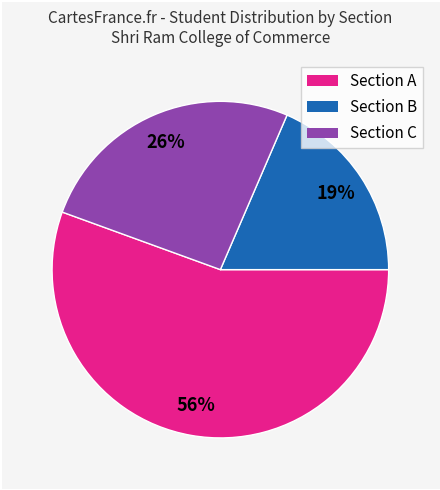

Does Section A account for over 50% of the chart?

Yes